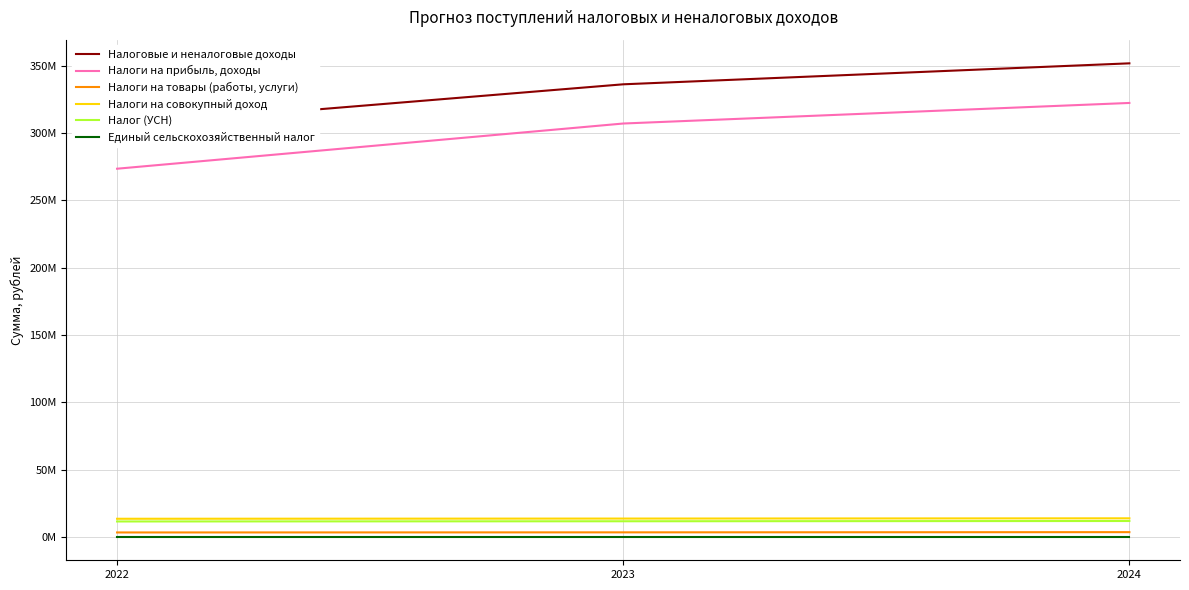

The value of Налоги на товары (работы, услуги) at 2023 is 1141784.0. True or false?

False